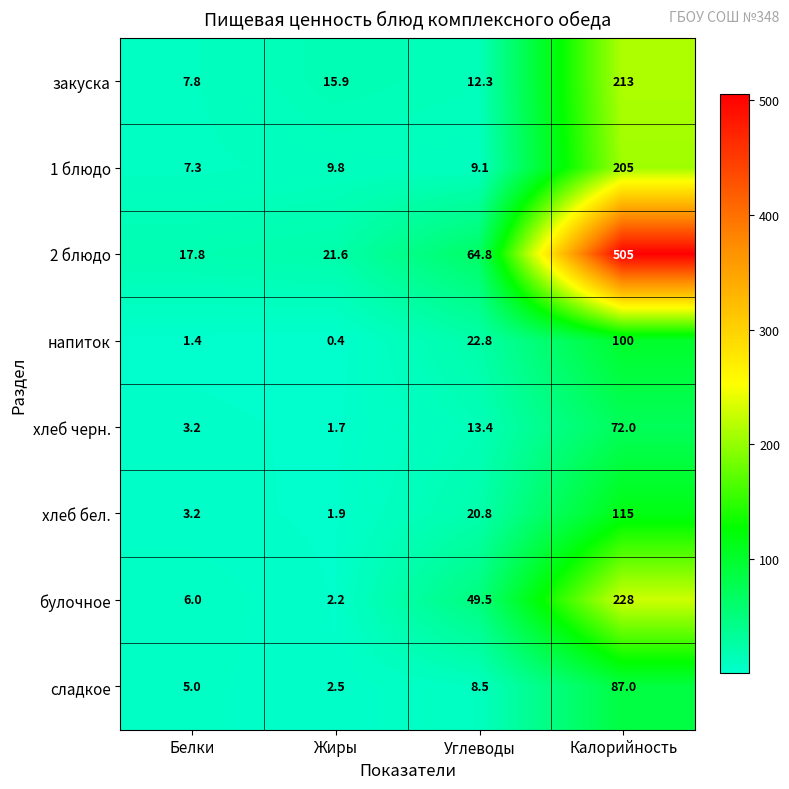

The хлеб черн. series shows 3.2 at Белки. True or false?

True